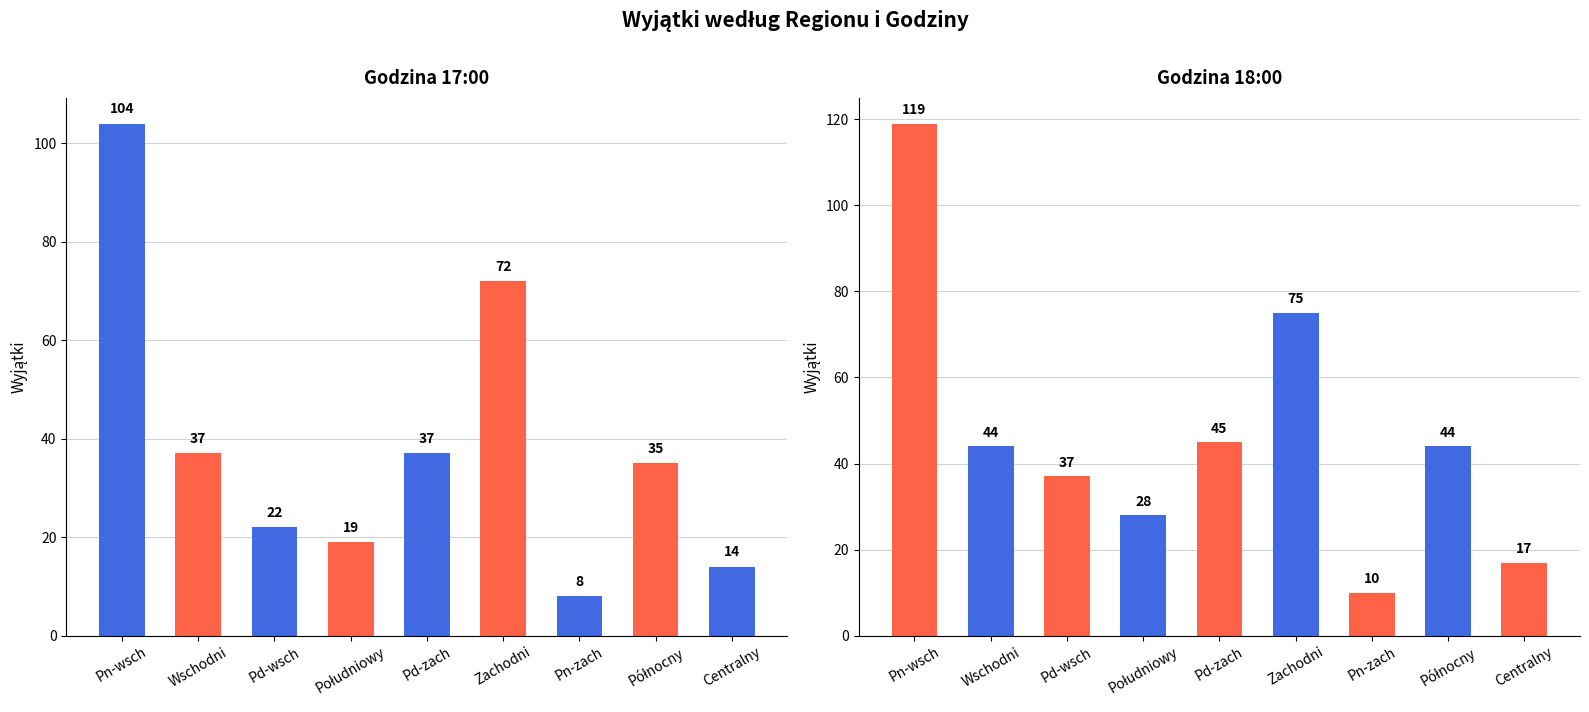

Is it true that 17:00:00 equals 14 at Centralny?

True